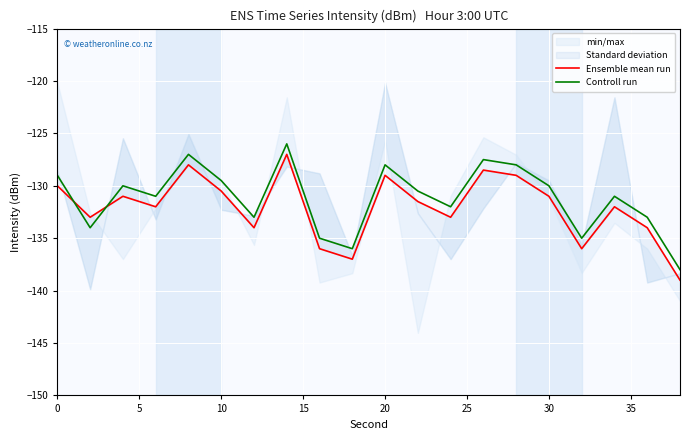

What is the maximum value for Controll run?

-126.0